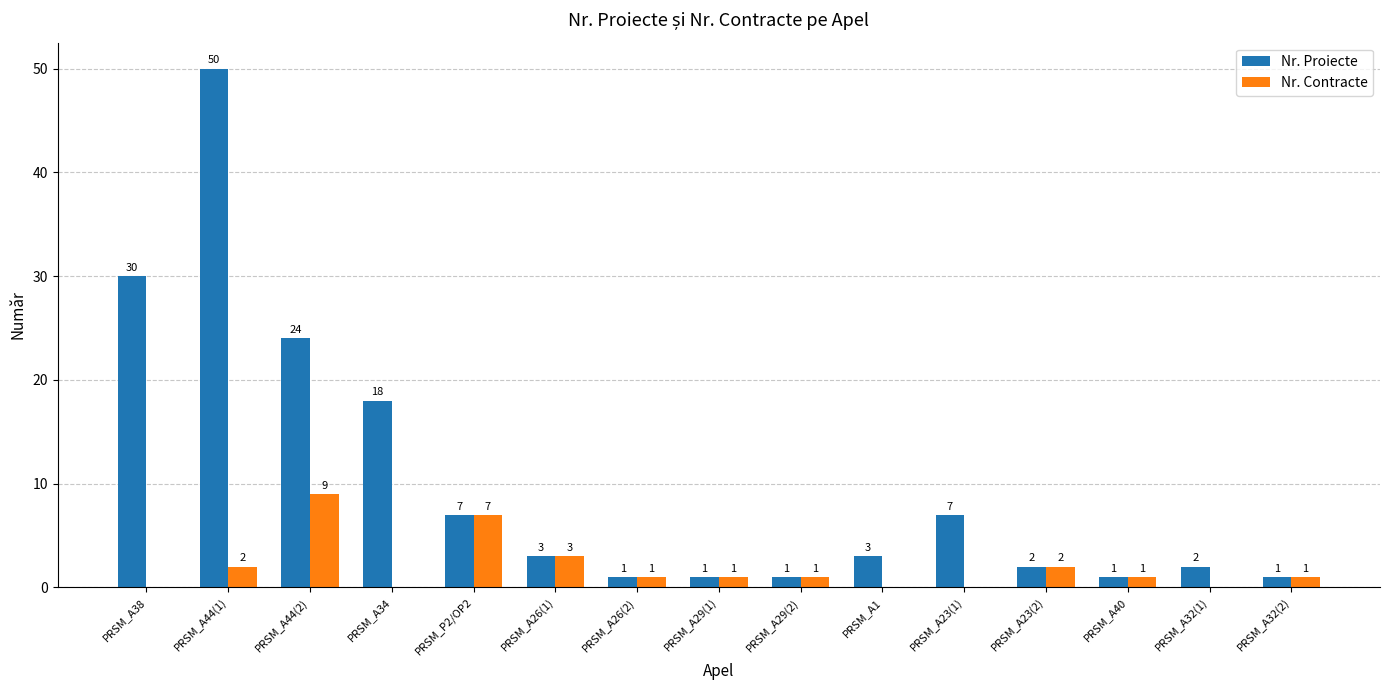

What is the approximate value of Nr. Proiecte at PRSM_A23(1), to the nearest 10?

10